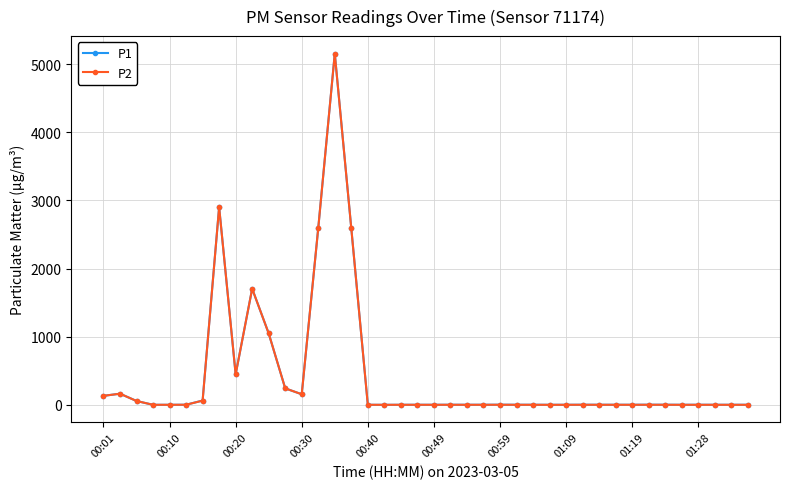

Is this an area chart (filled region under the line)?

No